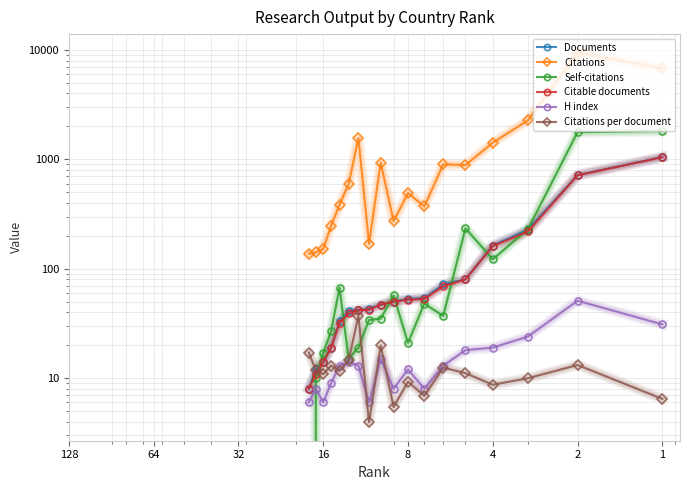

Rank the series by their maximum value, from highest to lowest.

Citations, Self-citations, Documents, Citable documents, H index, Citations per document